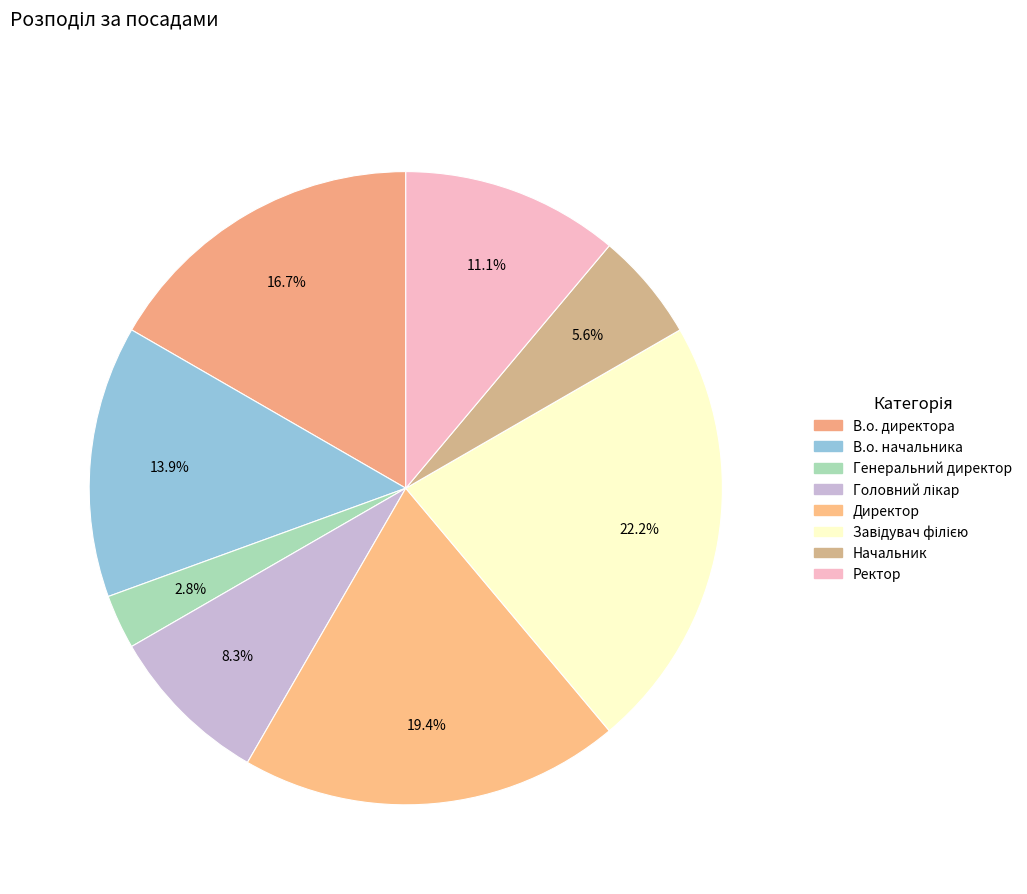

How many slices are in this pie chart?

8